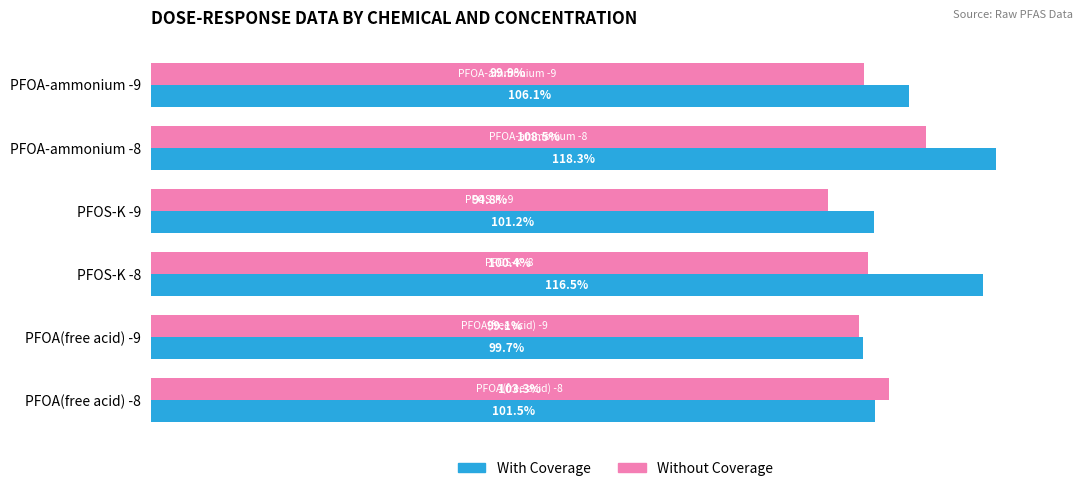

Rank the series by their average value, from highest to lowest.

With Coverage, Without Coverage